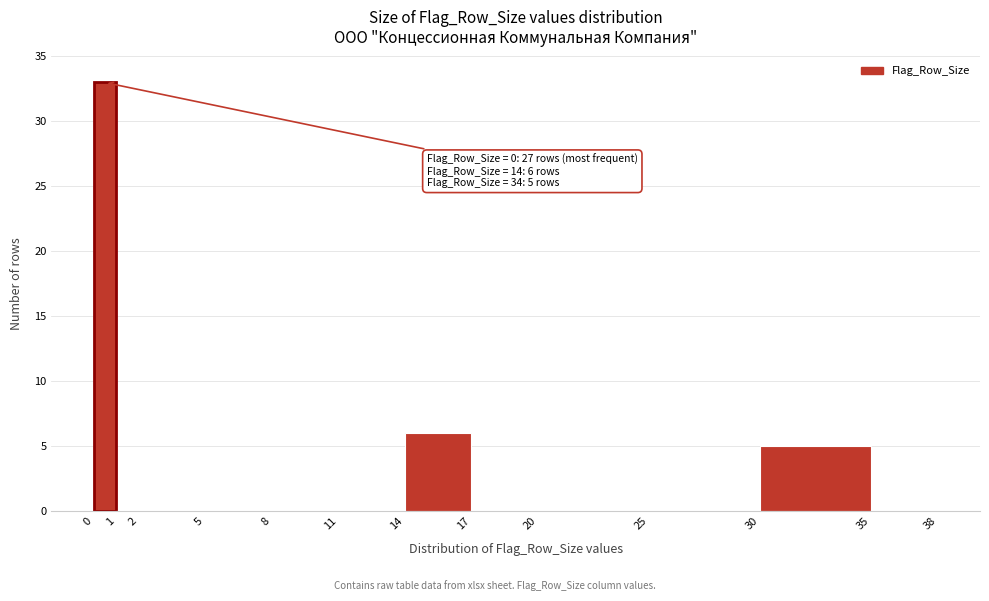

Which range on the x-axis has the tallest bar?

0 to 1